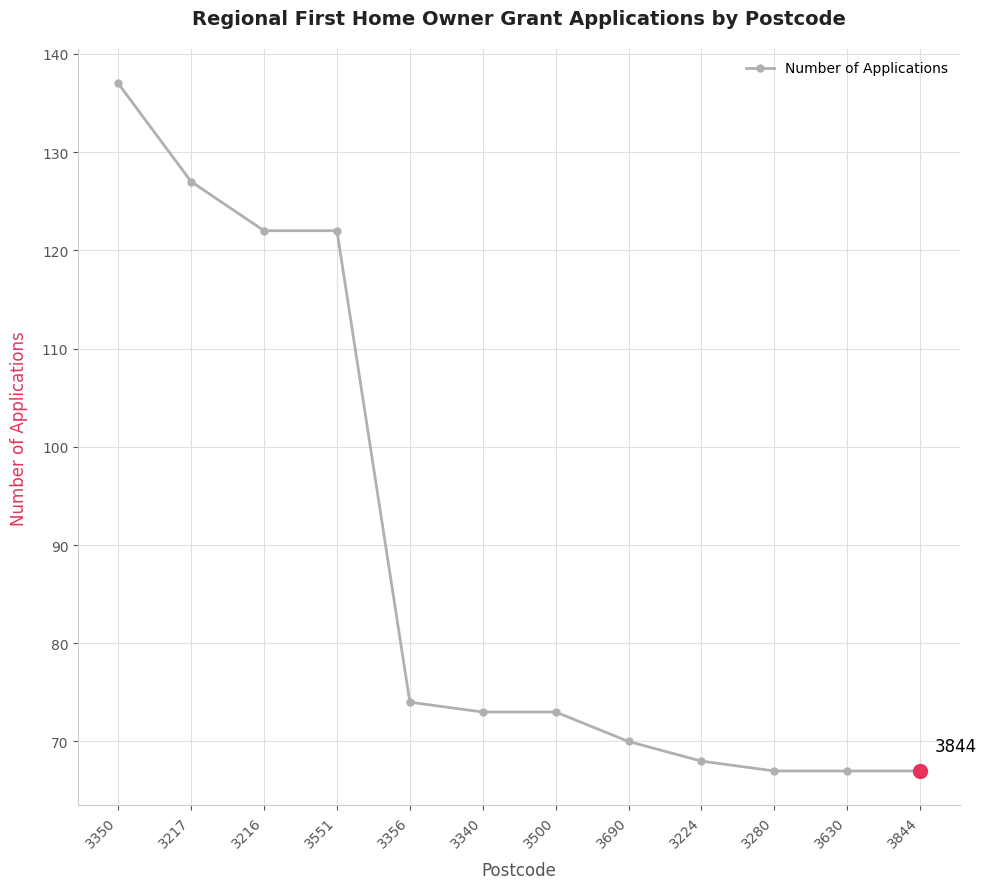

What is the maximum value shown in the chart?

137